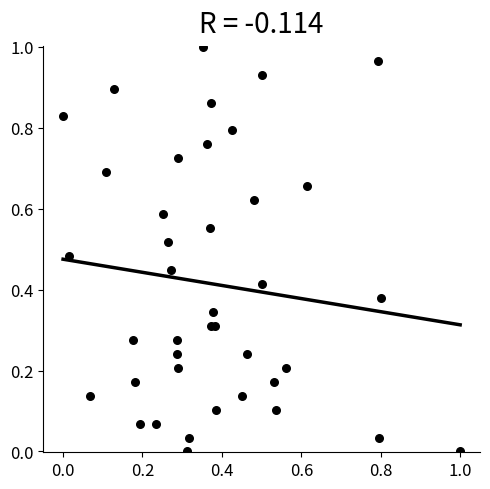

How many points are shown in the scatter plot?

40